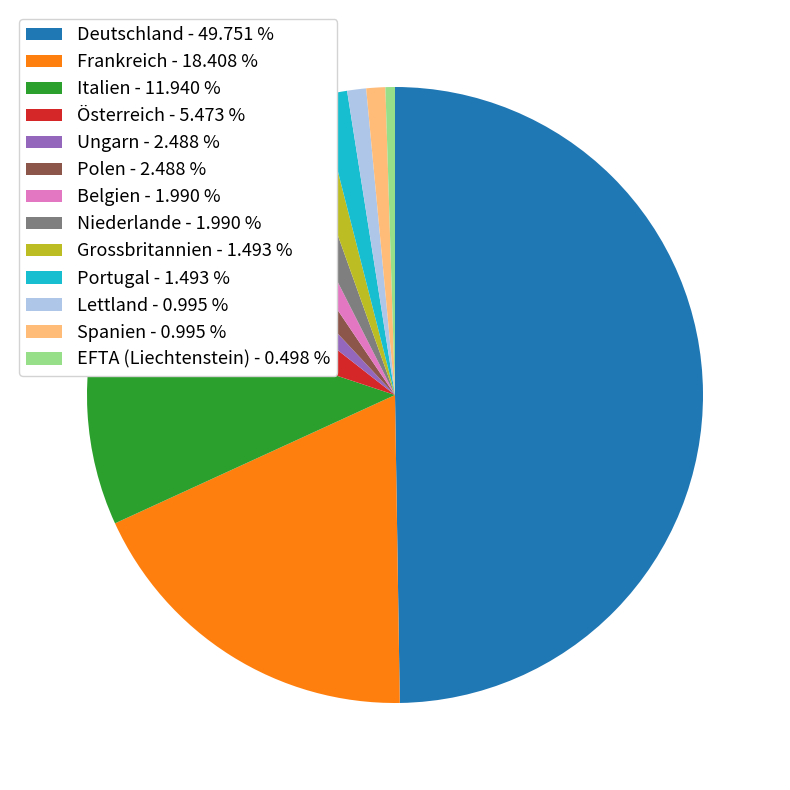

Approximately how many times larger is the value at Niederlande - 1.990 % compared to Spanien - 0.995 %?

2.0